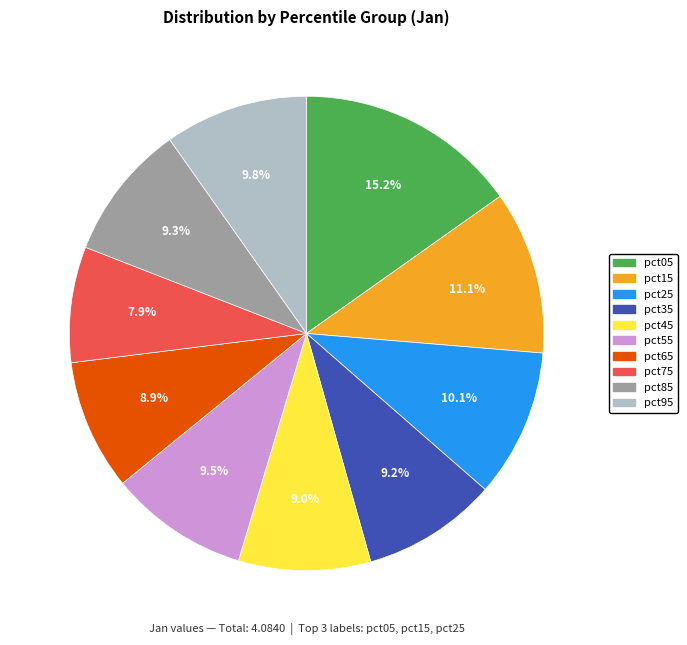

True or false: pct05 accounts for 22% of the total.

False